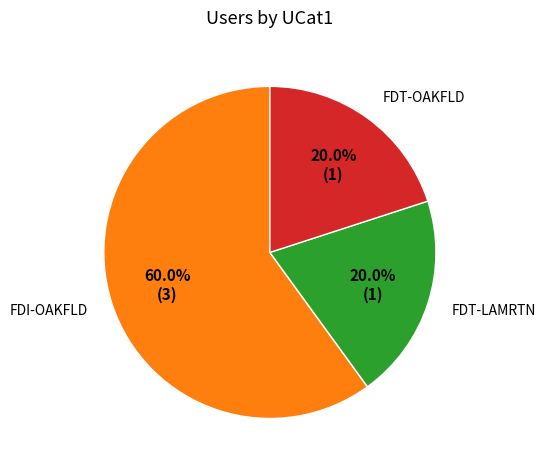

The FDI-OAKFLD slice represents 71% of the pie. True or false?

False